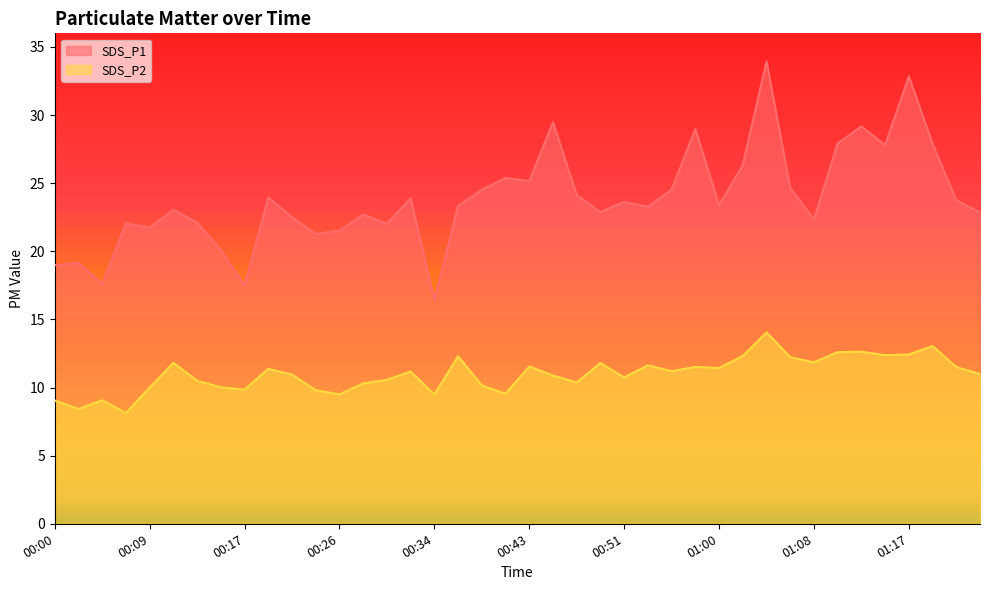

What position from the right is 00:26?

28